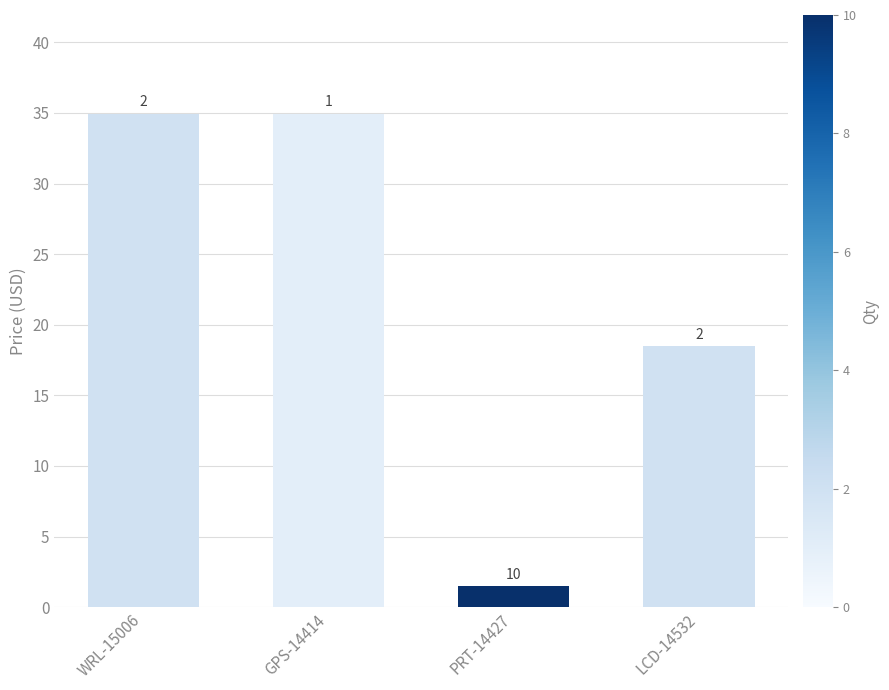

What is the label of the 3rd bar from the left?

PRT-14427